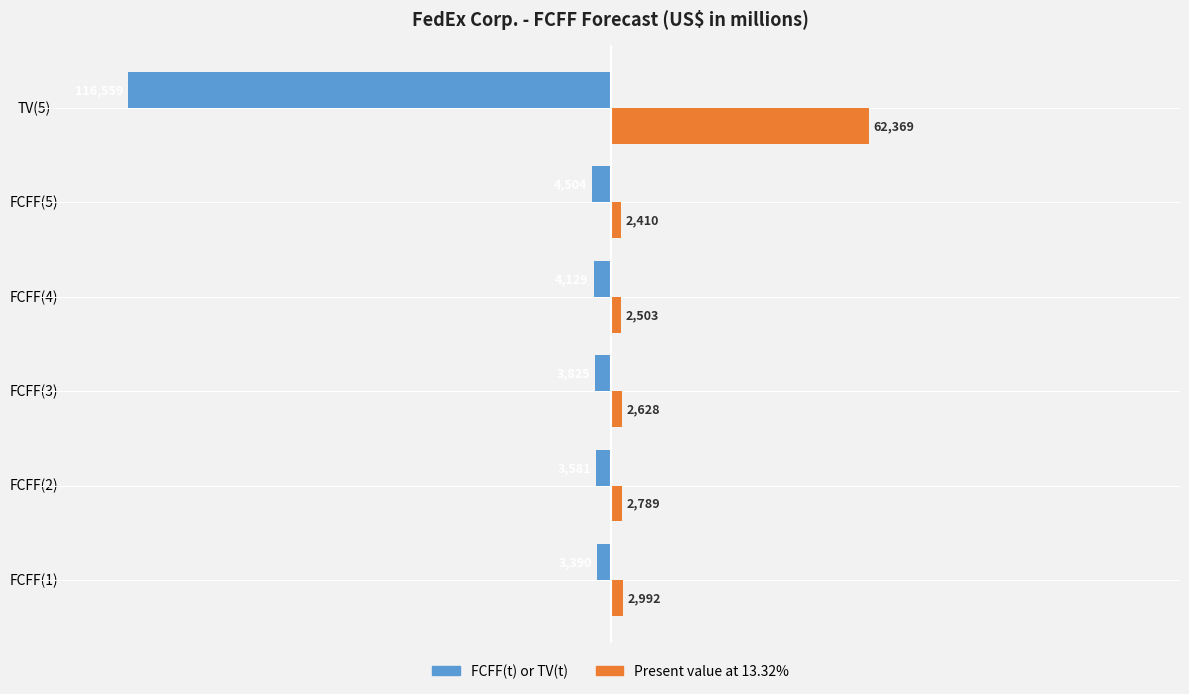

What are all the series names shown in the legend?

FCFF(t) or TV(t), Present value at 13.32%